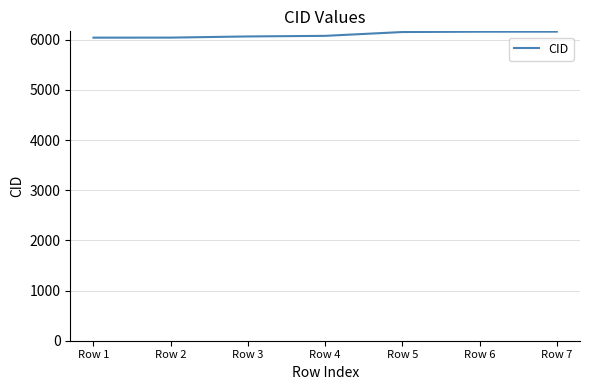

What is the ratio of the value at Row 5 to the value at Row 6?

1.0